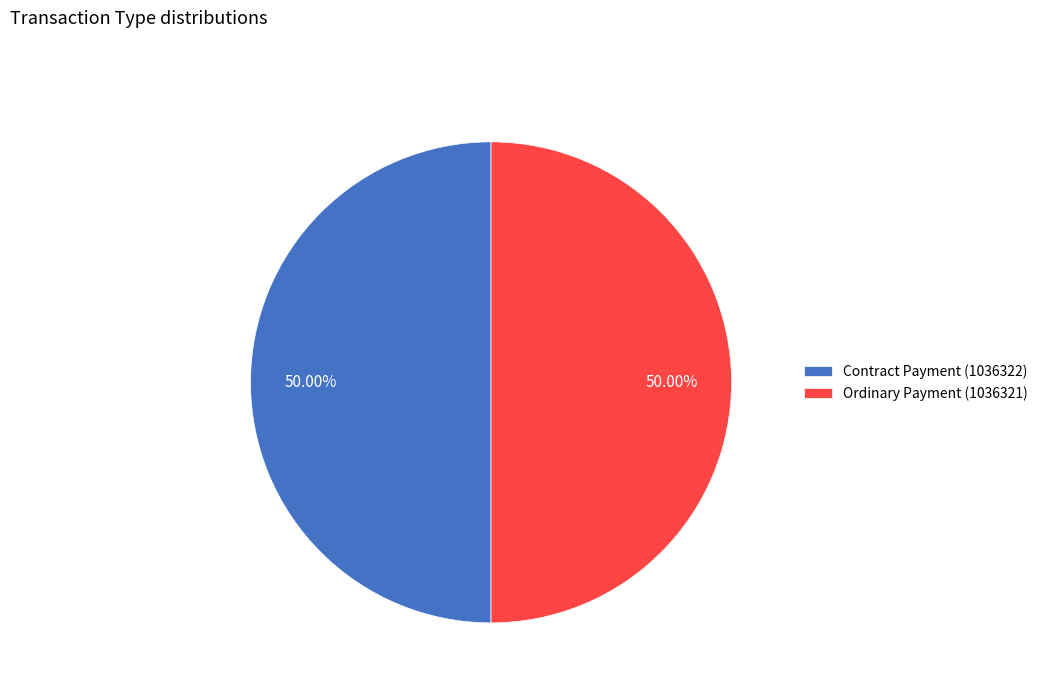

How many slices are in this pie chart?

2